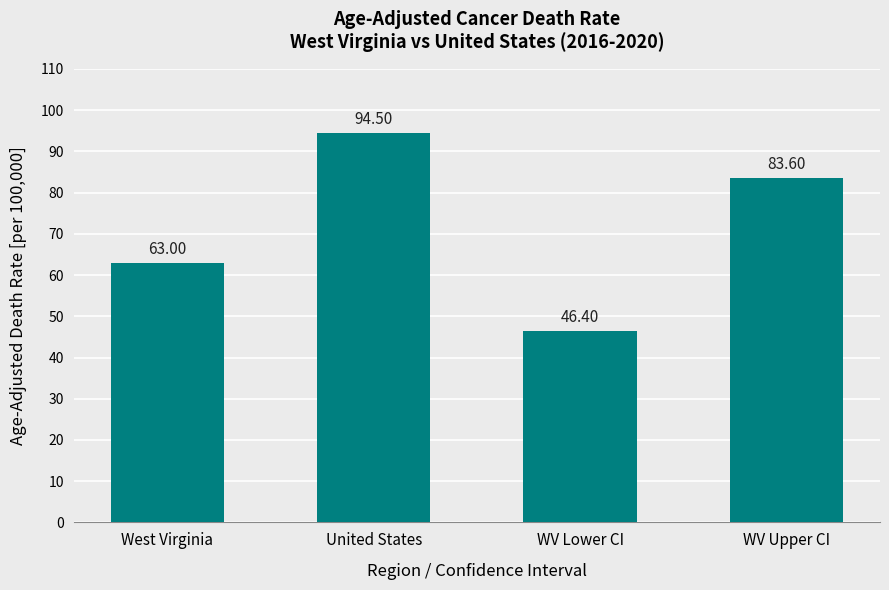

Are the bars horizontal?

No